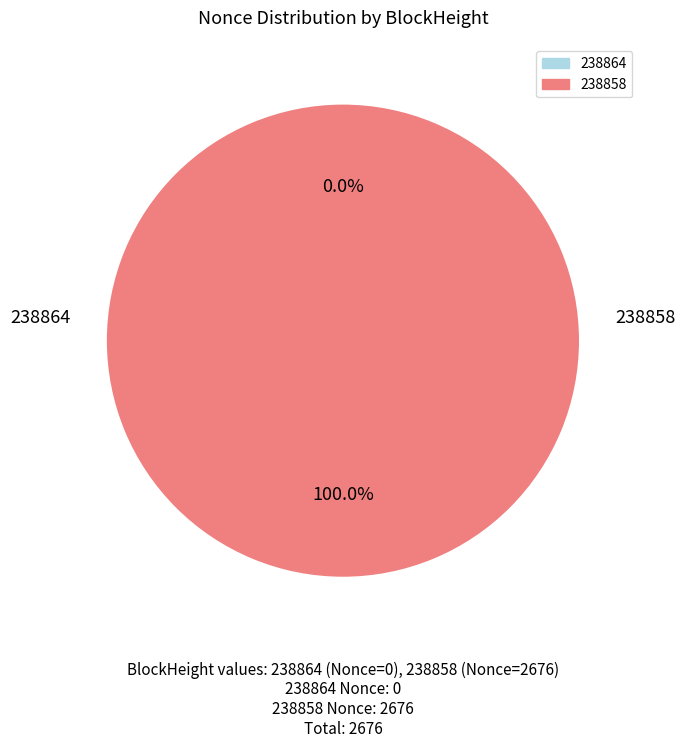

Is there a majority slice in this chart?

Yes